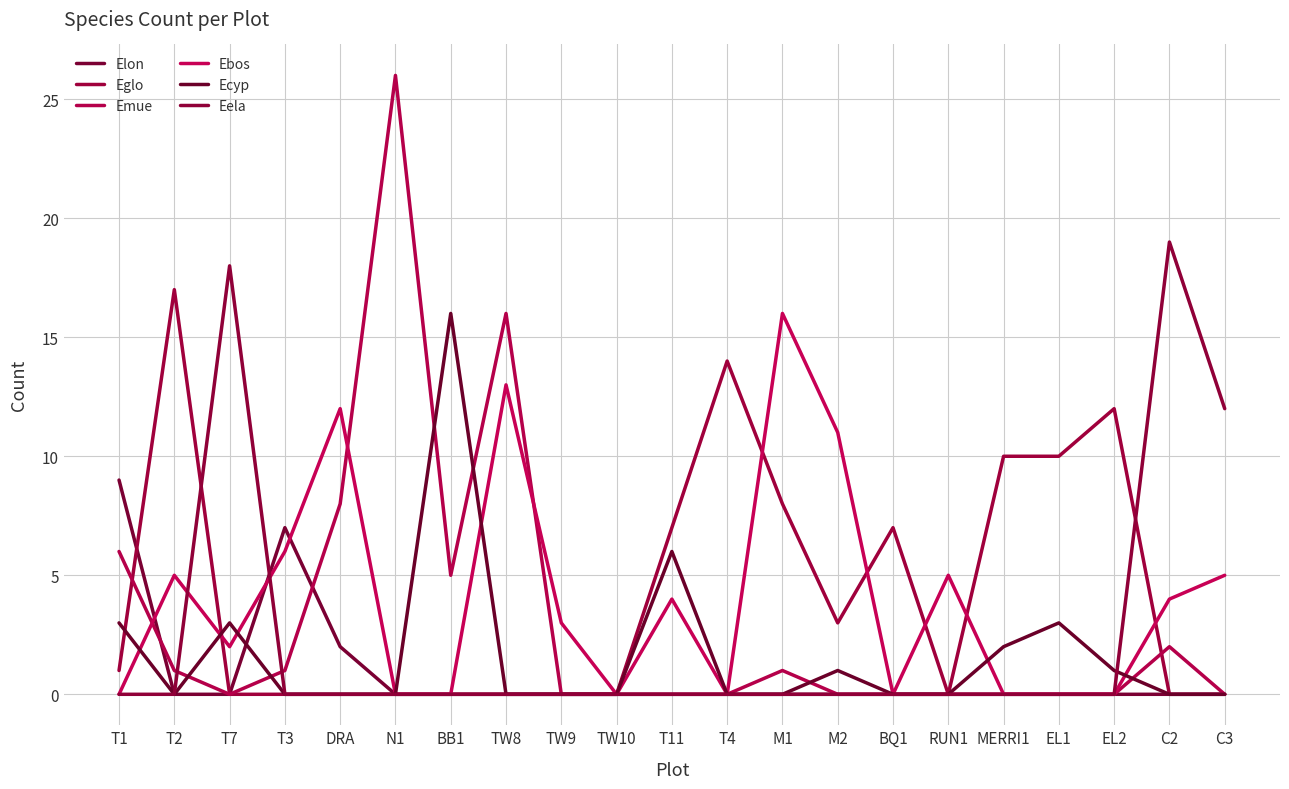

The Eglo series shows 1 at M2. True or false?

False